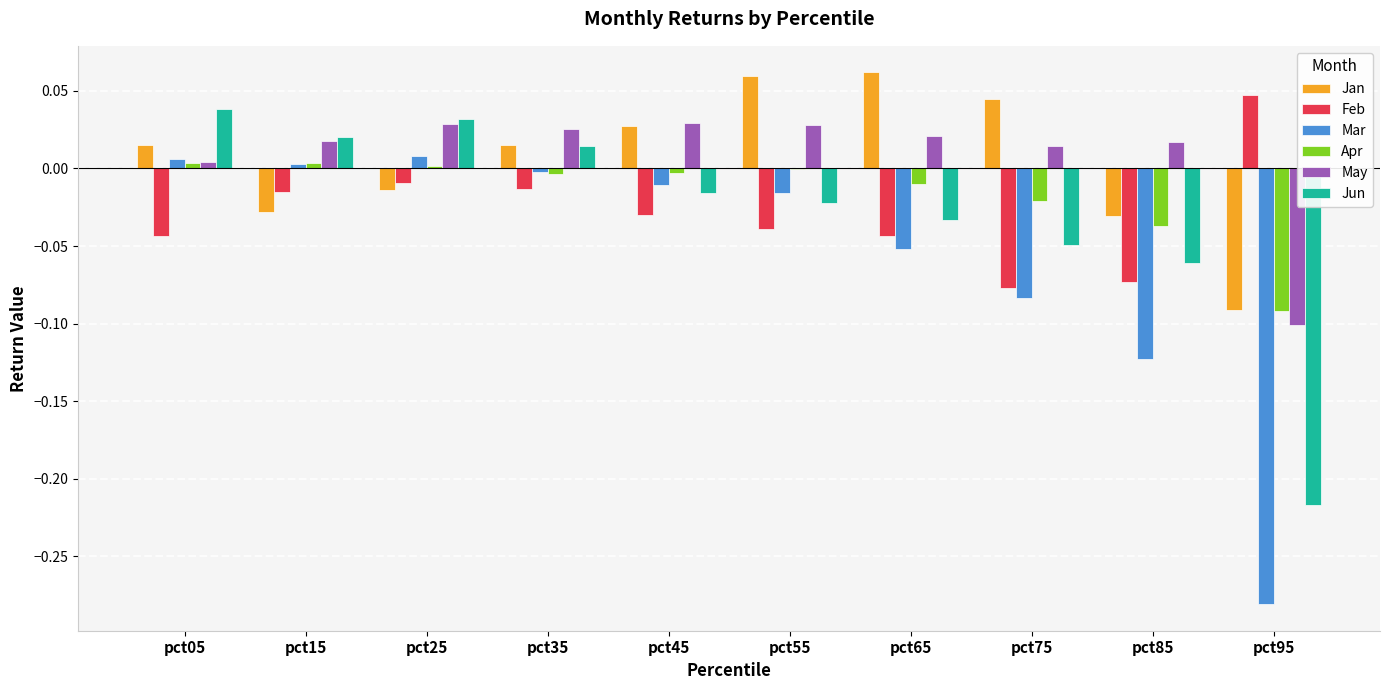

Is the value of May at pct55 greater than the value of Mar at pct35?

Yes